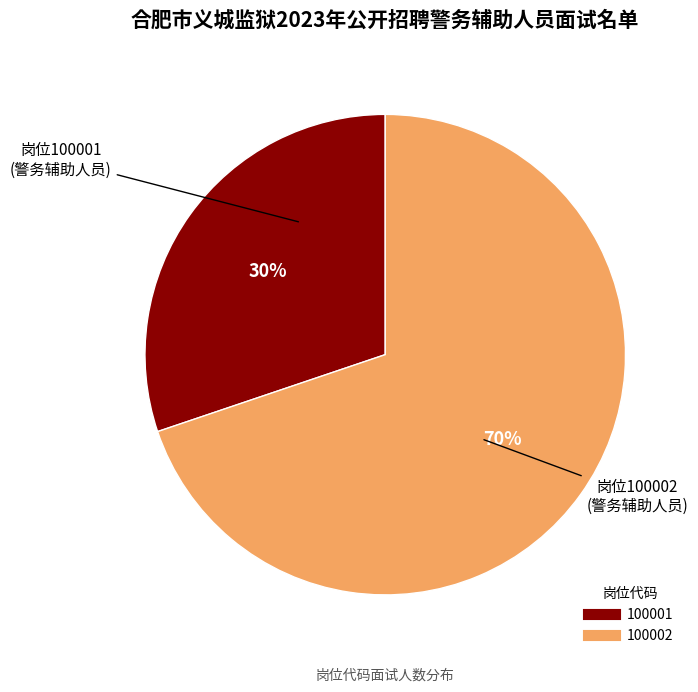

Rank the categories by value from highest to lowest.

100002, 100001